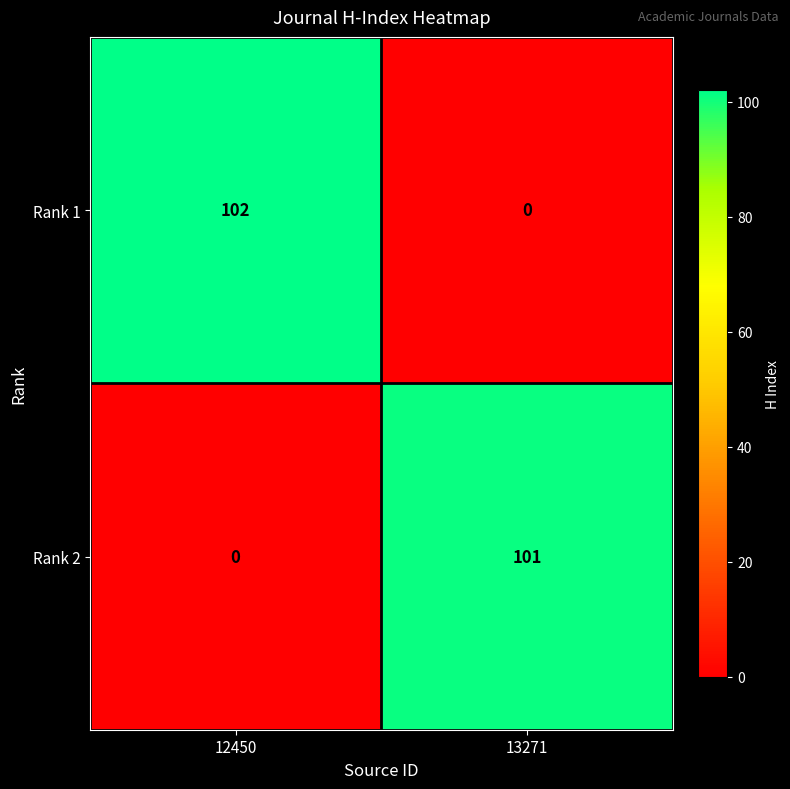

What is the difference between the Rank 1 values at 13271 and 12450?

102